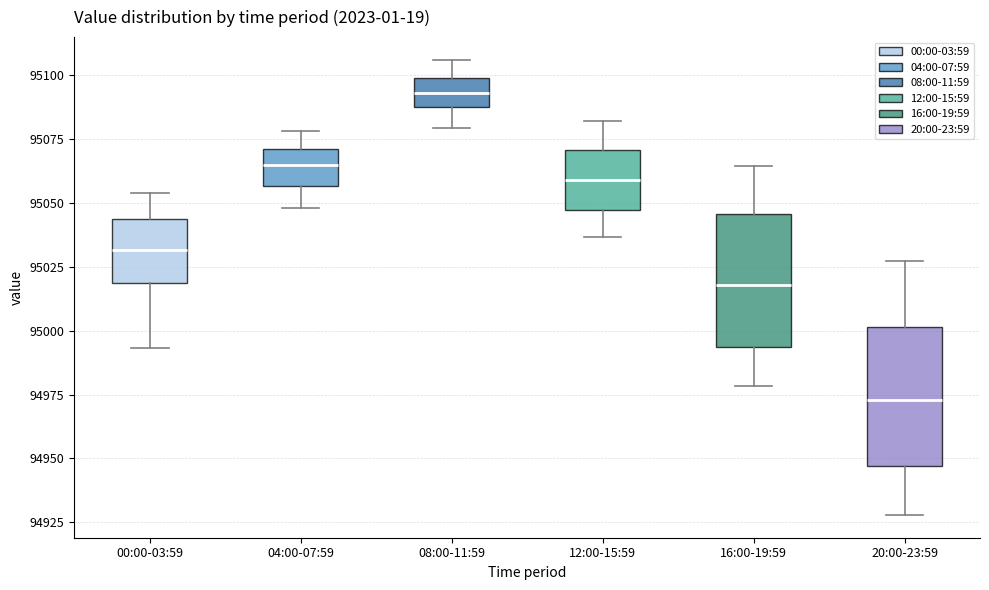

Where does the median line of the box for 04:00-07:59 sit on the y-axis? The values are not printed on the chart, so give them approximately, as read against the axis.

95065